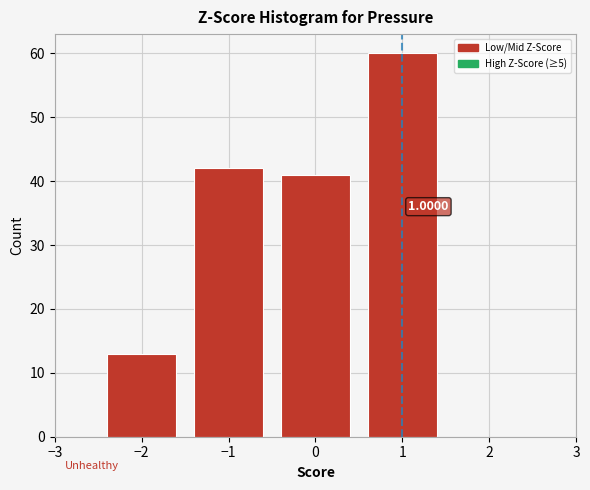

Over which range of the x-axis is the bar tallest?

0.5 to 1.5